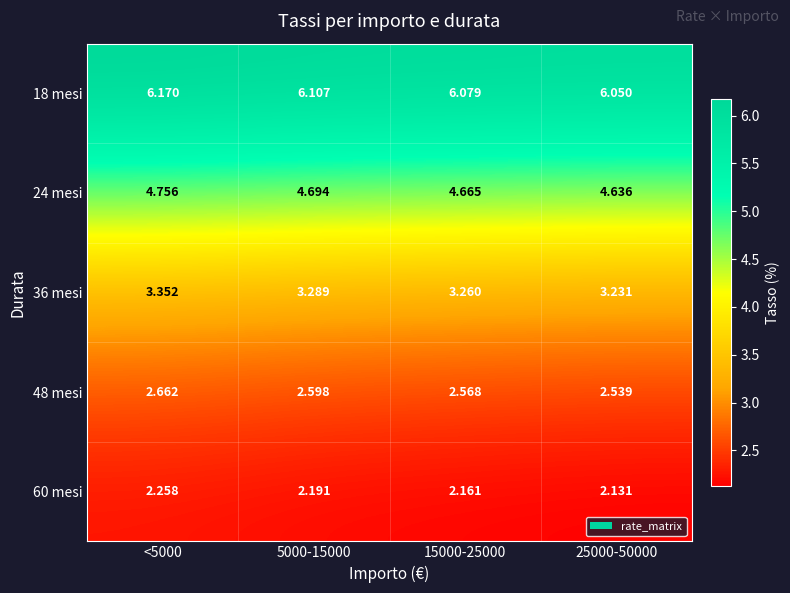

Is the value of 60 mesi at <5000 greater than the value of 48 mesi at 5000-15000?

No